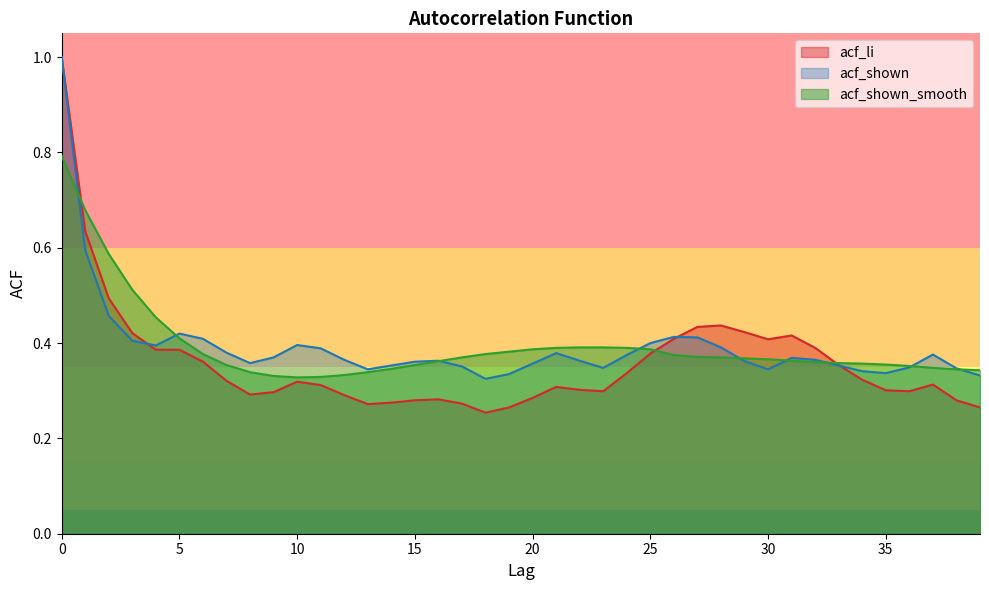

How many acf_li values are between 0 and 1?

40